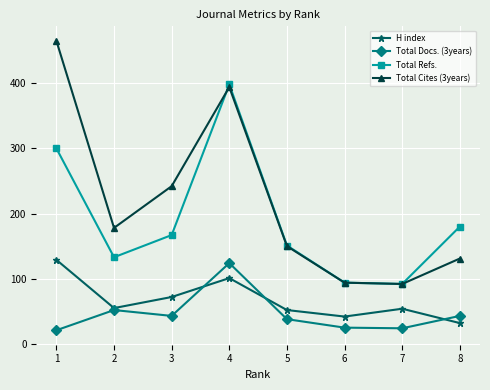

Where is Total Cites (3years) nearest to the value 278?

3